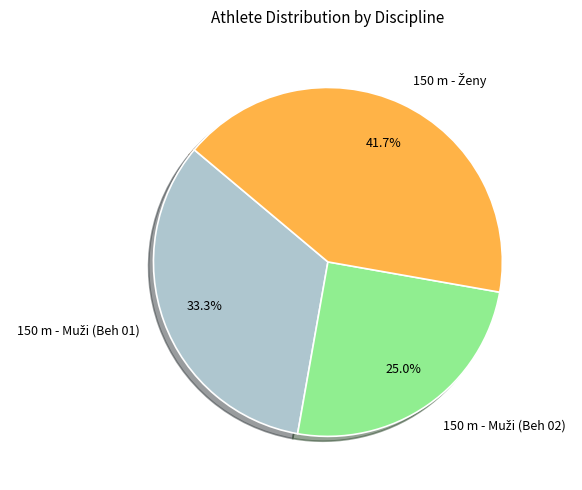

Does any single category account for the majority?

No